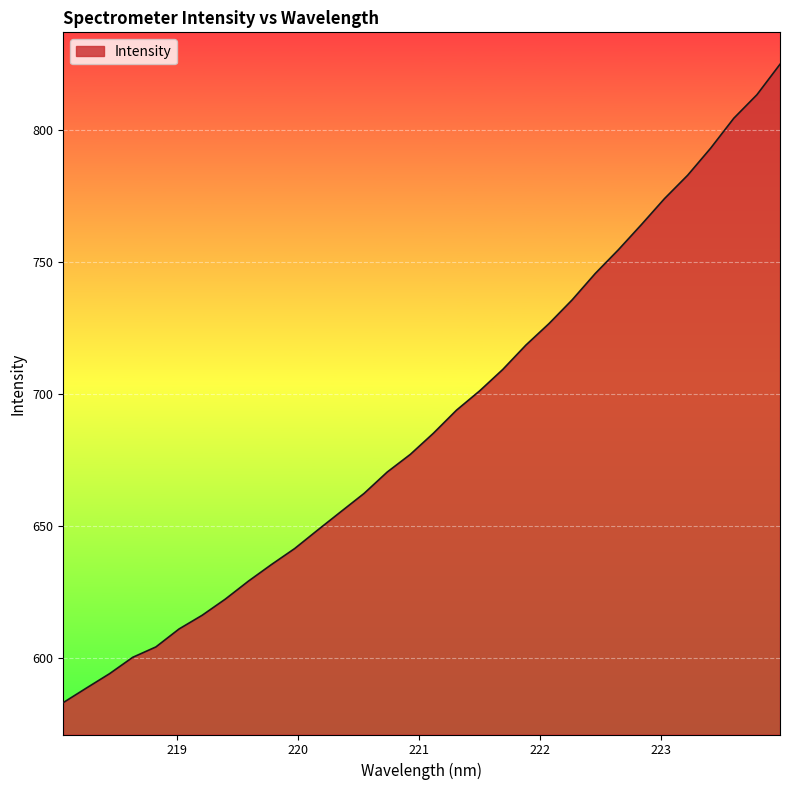

What is the greatest value displayed?

824.9